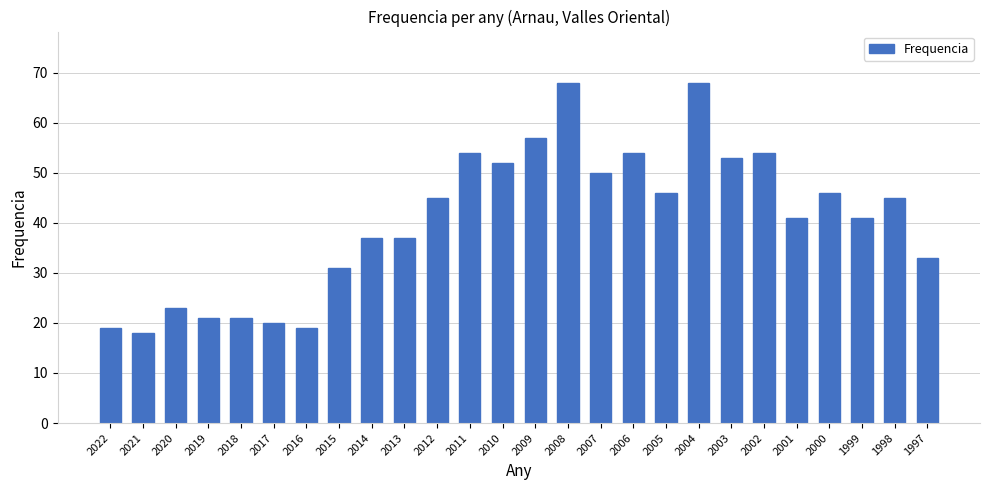

What is the sum of all values?

1053